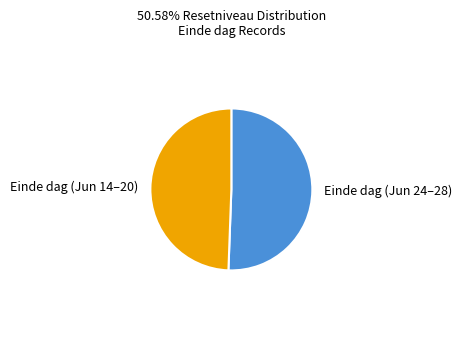

What is the smallest slice in the pie chart?

Einde dag (Jun 14–20)